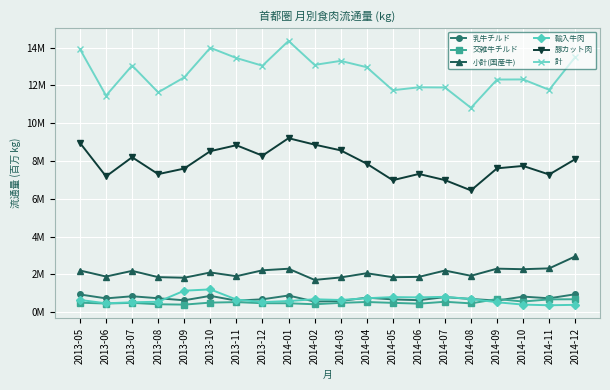

Reading right to left, list all the values displayed in this chart.

乳牛チルド: 2014-12=0.9	2014-11=0.7	2014-10=0.8	2014-09=0.6	2014-08=0.7	2014-07=0.8	2014-06=0.6	2014-05=0.7	2014-04=0.8	2014-03=0.6	2014-02=0.6	2014-01=0.9	2013-12=0.7	2013-11=0.6	2013-10=0.9	2013-09=0.6	2013-08=0.7	2013-07=0.8	2013-06=0.7	2013-05=0.9
交雑牛チルド: 2014-12=0.7	2014-11=0.7	2014-10=0.6	2014-09=0.7	2014-08=0.5	2014-07=0.5	2014-06=0.4	2014-05=0.5	2014-04=0.5	2014-03=0.5	2014-02=0.4	2014-01=0.5	2013-12=0.5	2013-11=0.5	2013-10=0.5	2013-09=0.4	2013-08=0.4	2013-07=0.5	2013-06=0.5	2013-05=0.5
小計(国産牛): 2014-12=2.9	2014-11=2.3	2014-10=2.3	2014-09=2.3	2014-08=1.9	2014-07=2.2	2014-06=1.9	2014-05=1.8	2014-04=2.1	2014-03=1.8	2014-02=1.7	2014-01=2.3	2013-12=2.2	2013-11=1.9	2013-10=2.1	2013-09=1.8	2013-08=1.8	2013-07=2.2	2013-06=1.9	2013-05=2.2
輸入牛肉: 2014-12=0.4	2014-11=0.4	2014-10=0.4	2014-09=0.5	2014-08=0.7	2014-07=0.8	2014-06=0.8	2014-05=0.8	2014-04=0.7	2014-03=0.6	2014-02=0.7	2014-01=0.6	2013-12=0.5	2013-11=0.7	2013-10=1.2	2013-09=1.1	2013-08=0.5	2013-07=0.5	2013-06=0.5	2013-05=0.6
豚カット肉: 2014-12=8.1	2014-11=7.3	2014-10=7.7	2014-09=7.6	2014-08=6.4	2014-07=7.0	2014-06=7.3	2014-05=7.0	2014-04=7.9	2014-03=8.6	2014-02=8.9	2014-01=9.2	2013-12=8.3	2013-11=8.8	2013-10=8.5	2013-09=7.6	2013-08=7.3	2013-07=8.2	2013-06=7.2	2013-05=9.0
計: 2014-12=13.5	2014-11=11.8	2014-10=12.3	2014-09=12.3	2014-08=10.8	2014-07=11.9	2014-06=11.9	2014-05=11.7	2014-04=13.0	2014-03=13.3	2014-02=13.1	2014-01=14.4	2013-12=13.0	2013-11=13.5	2013-10=14.0	2013-09=12.4	2013-08=11.6	2013-07=13.1	2013-06=11.5	2013-05=13.9